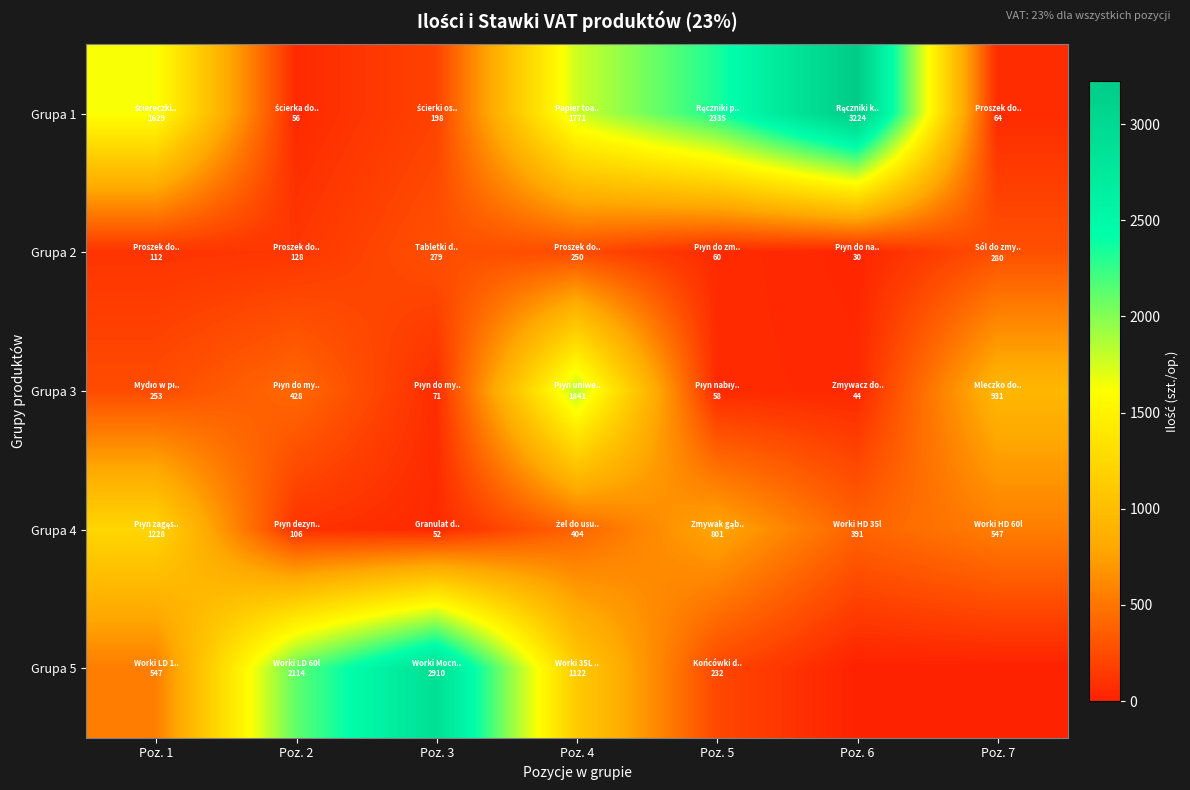

Which category has the lowest value across all series?

Poz. 6